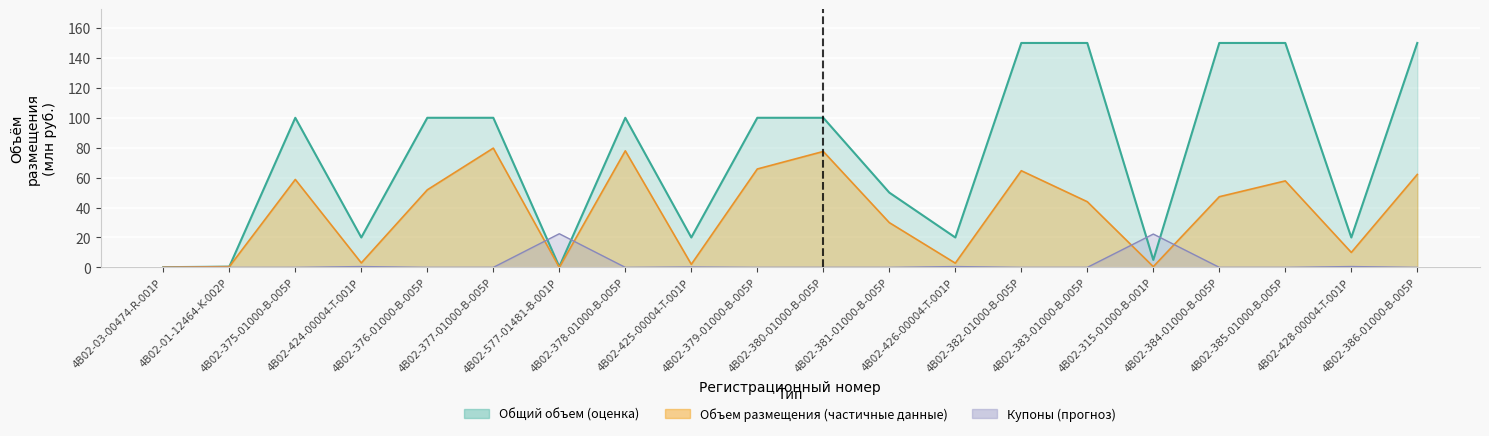

True or false: Общий объем has more than 0 points higher than both neighbors.

True